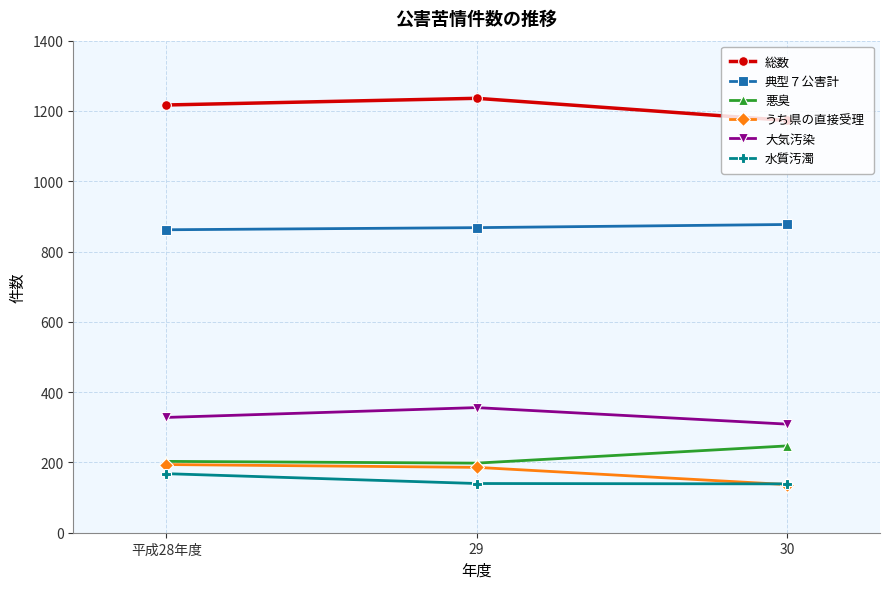

What is the spread (max minus min) of values at 平成28年度?

1049